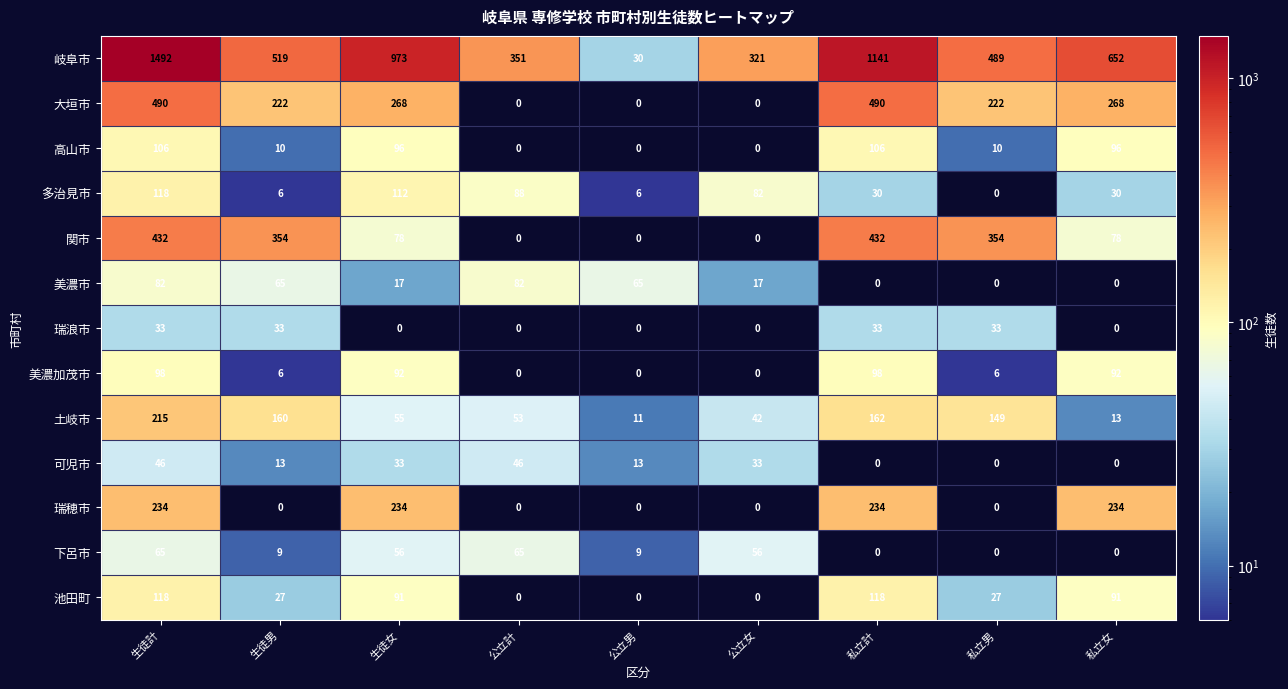

Which series has the largest total across all categories?

岐阜市